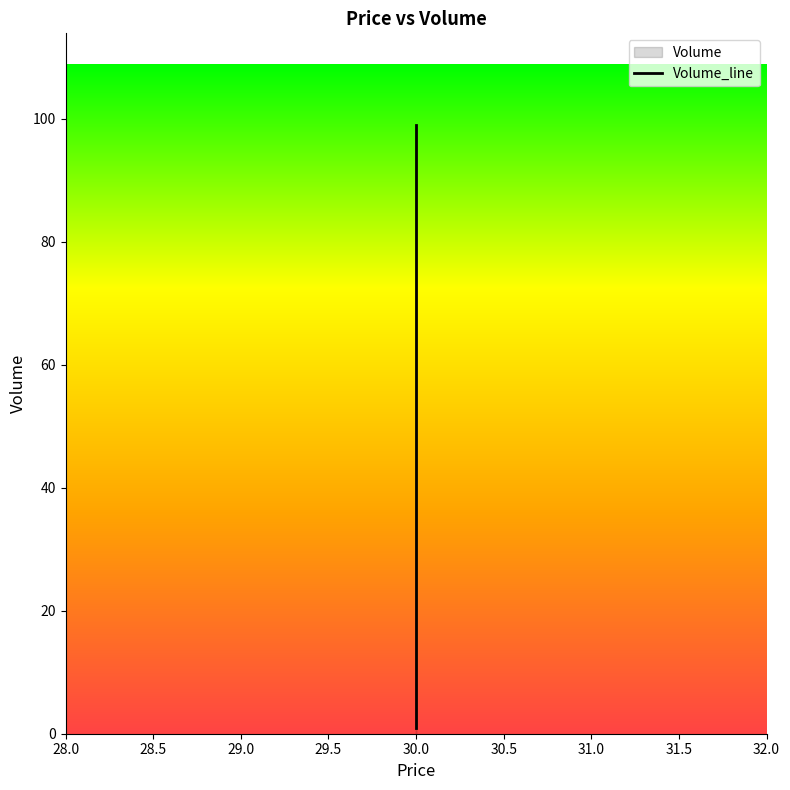

What is the approximate value at 30.0?

99